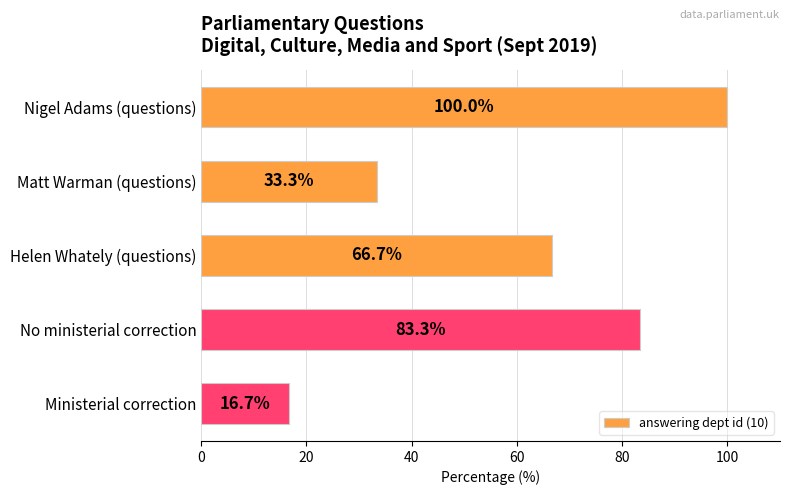

How many series are shown in this chart?

1